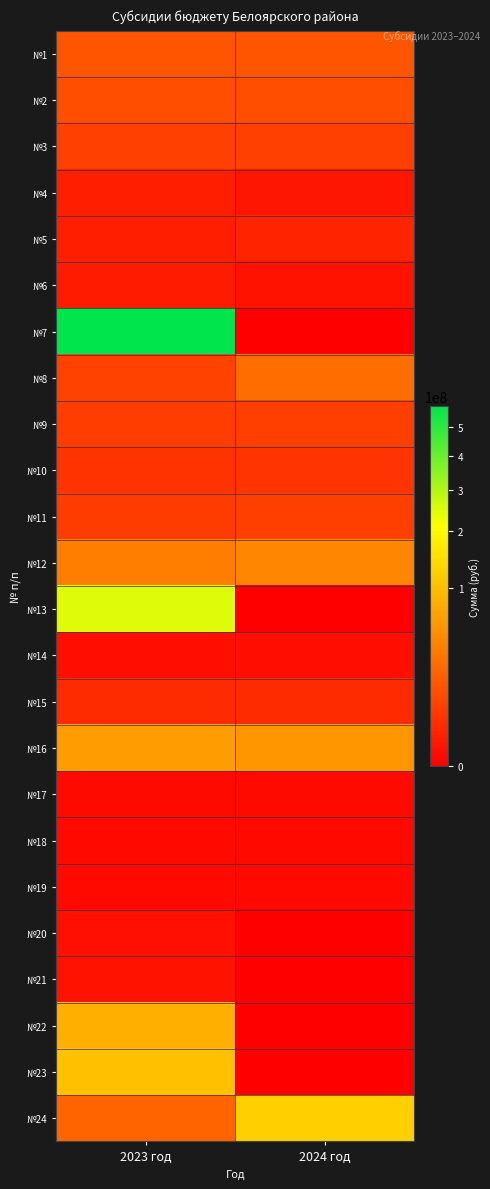

What is the total value across all series at 2023 год?

1195812900